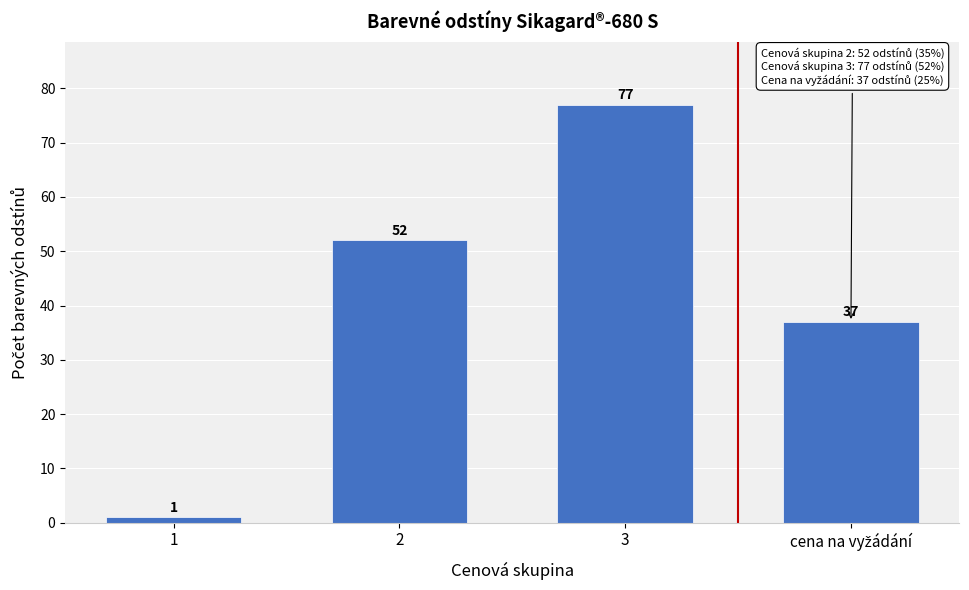

Reading left to right, extract all data points from this chart.

1	52	77	37